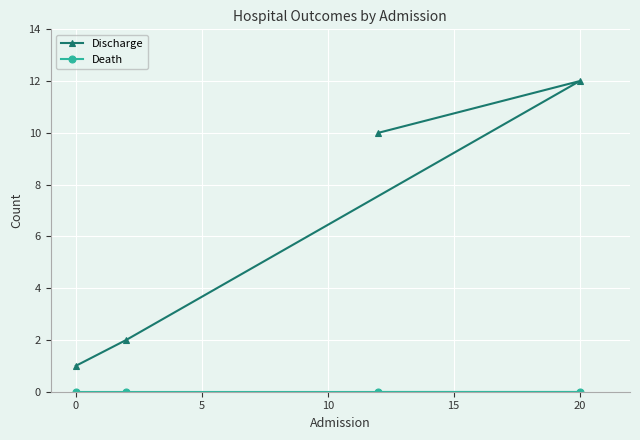

True or false: Death and Discharge cross at least once.

False